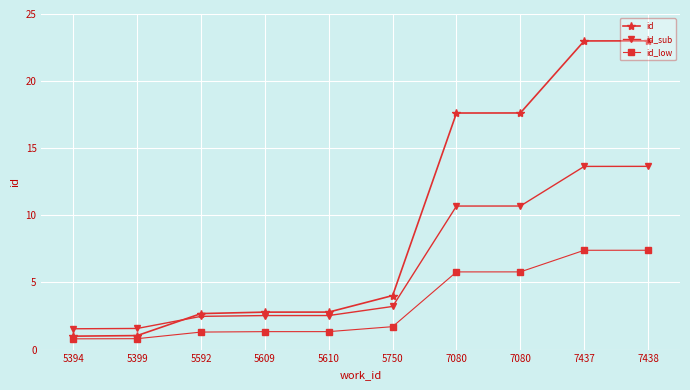

What is the total value across all series at 5399?

3.4